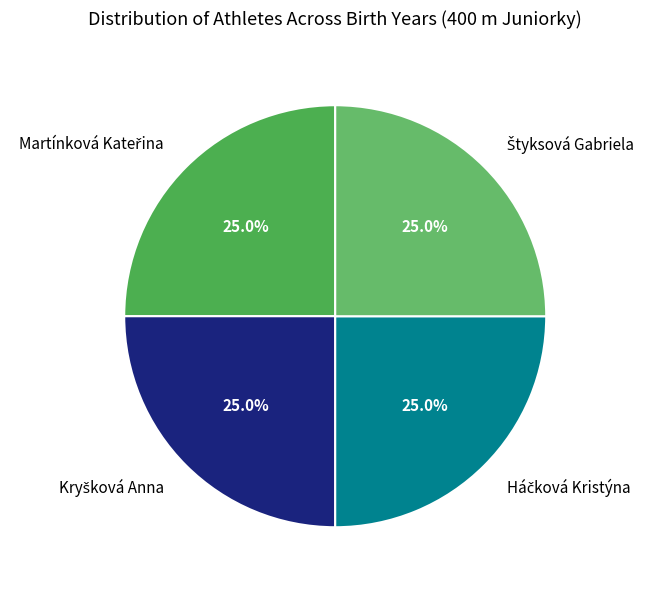

Does any single category account for the majority?

No